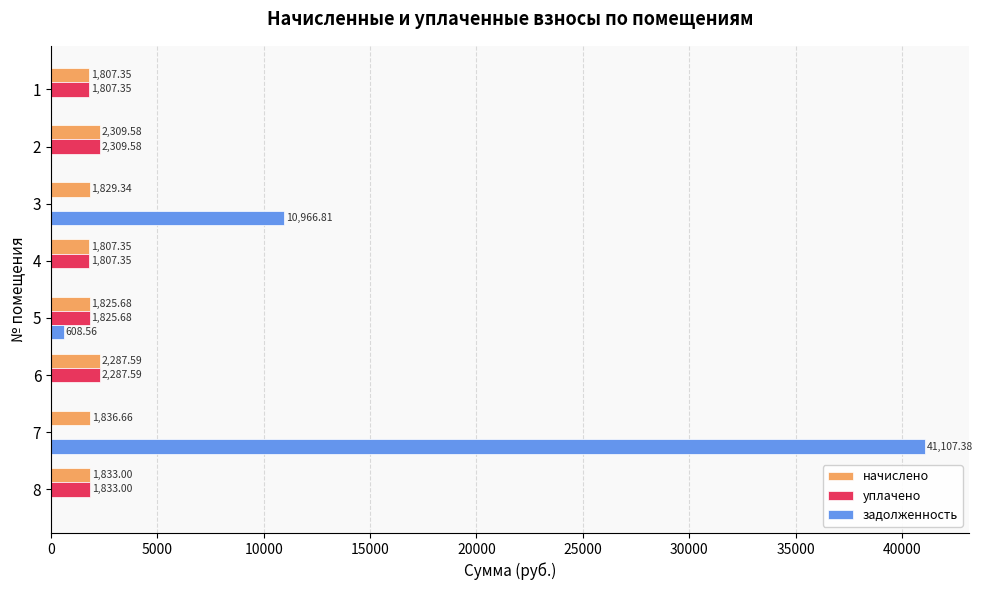

What is the sum of the задолженность values at 2 and 7?

41107.4